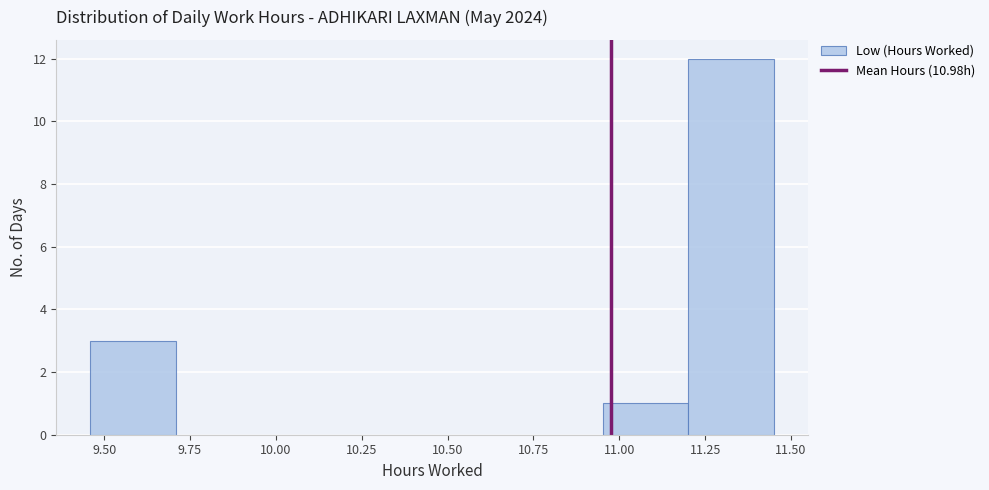

Which range on the x-axis has the tallest bar?

11.20 to 11.45